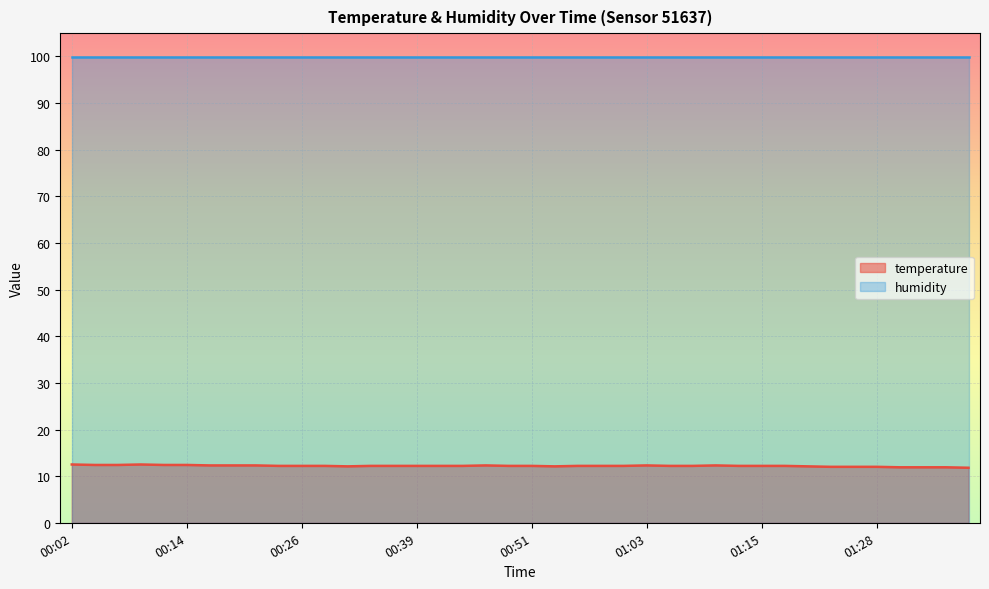

Rank the categories by value from lowest to highest.

01:38, 01:30, 01:33, 01:35, 01:23, 01:25, 01:28, 00:31, 00:53, 01:20, 00:24, 00:26, 00:29, 00:34, 00:36, 00:39, 00:41, 00:44, 00:48, 00:51, 00:56, 00:58, 01:01, 01:06, 01:08, 01:13, 01:15, 01:18, 00:17, 00:19, 00:22, 00:46, 01:03, 01:11, 00:04, 00:07, 00:12, 00:14, 00:02, 00:09